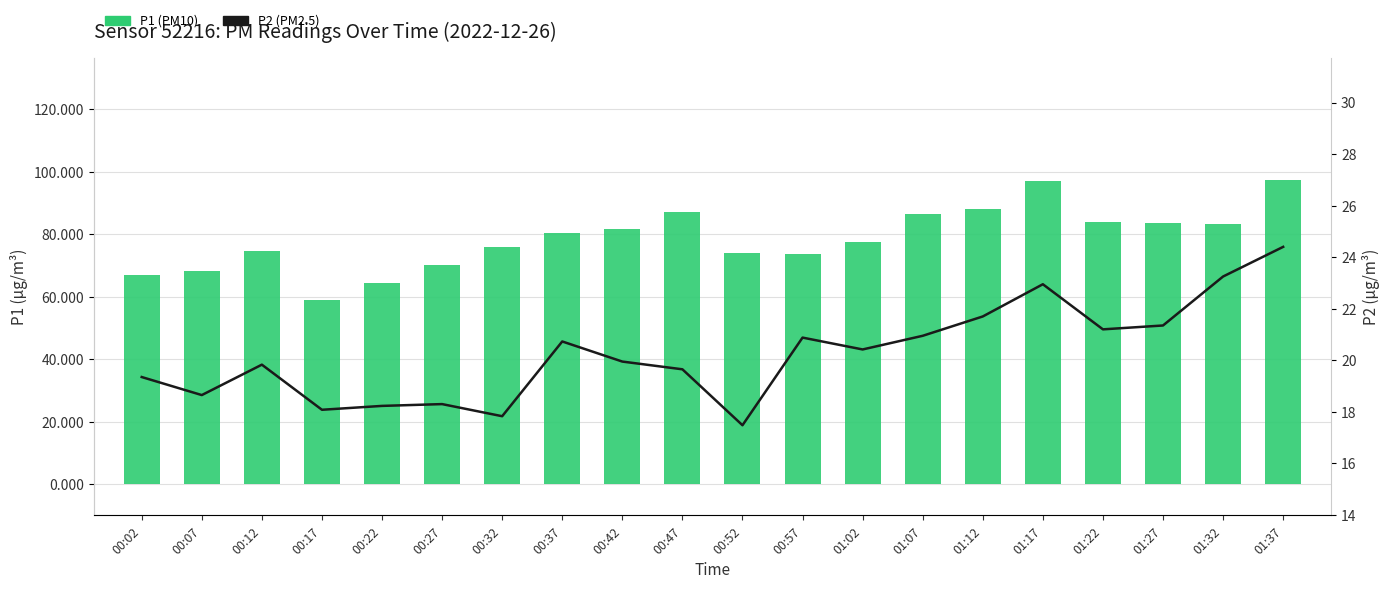

What is the average value of the P2 (PM2.5) series?

20.3